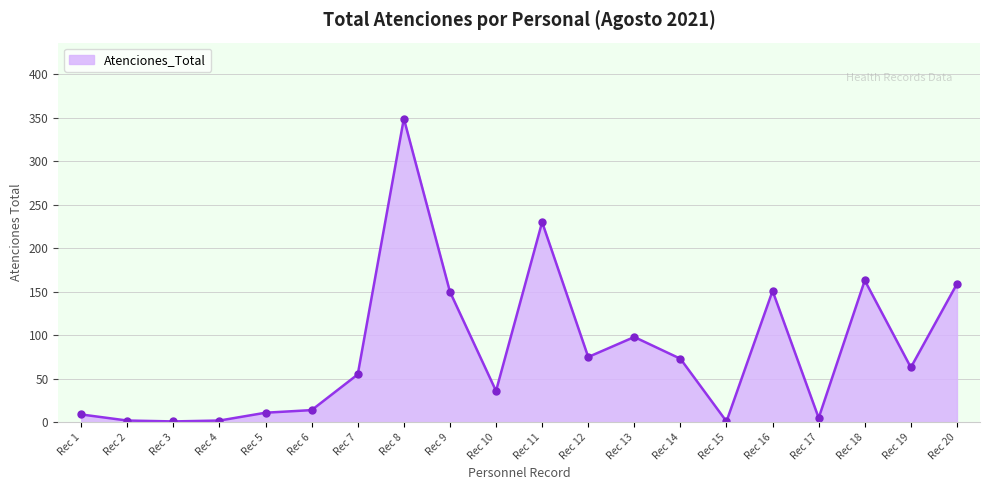

The value at Rec 9 is 150. True or false?

True